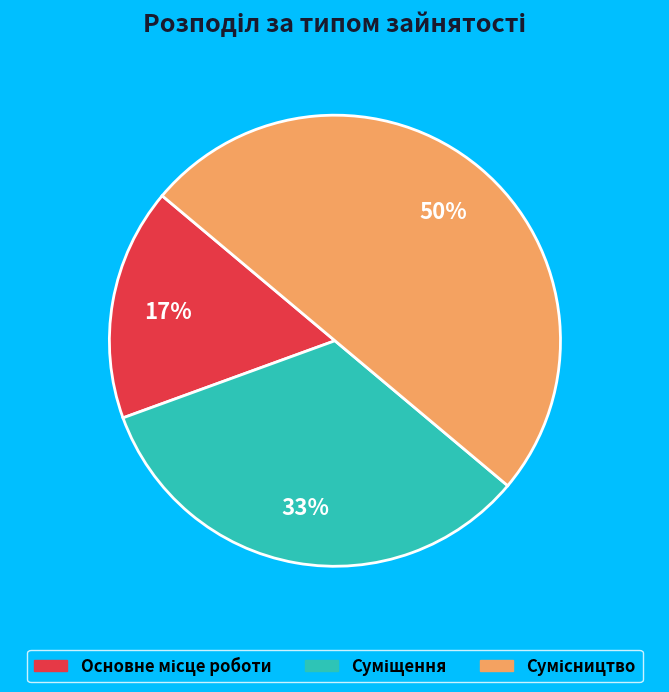

To the nearest percent, what is the average slice percentage?

33%